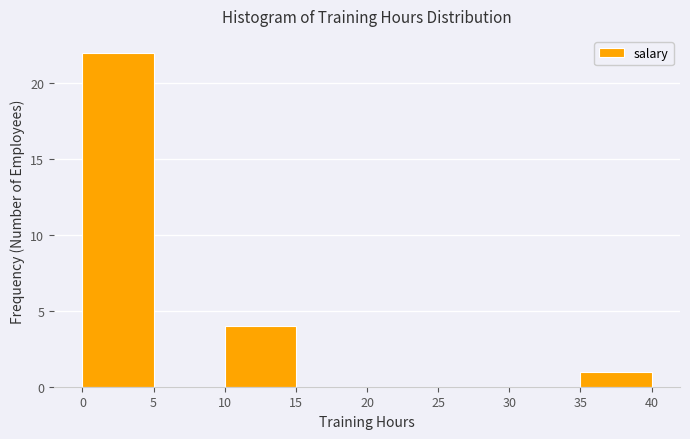

How tall is the bar that spans 35 to 40 on the x-axis? The values are not printed on the chart, so give them approximately, as read against the axis.

1